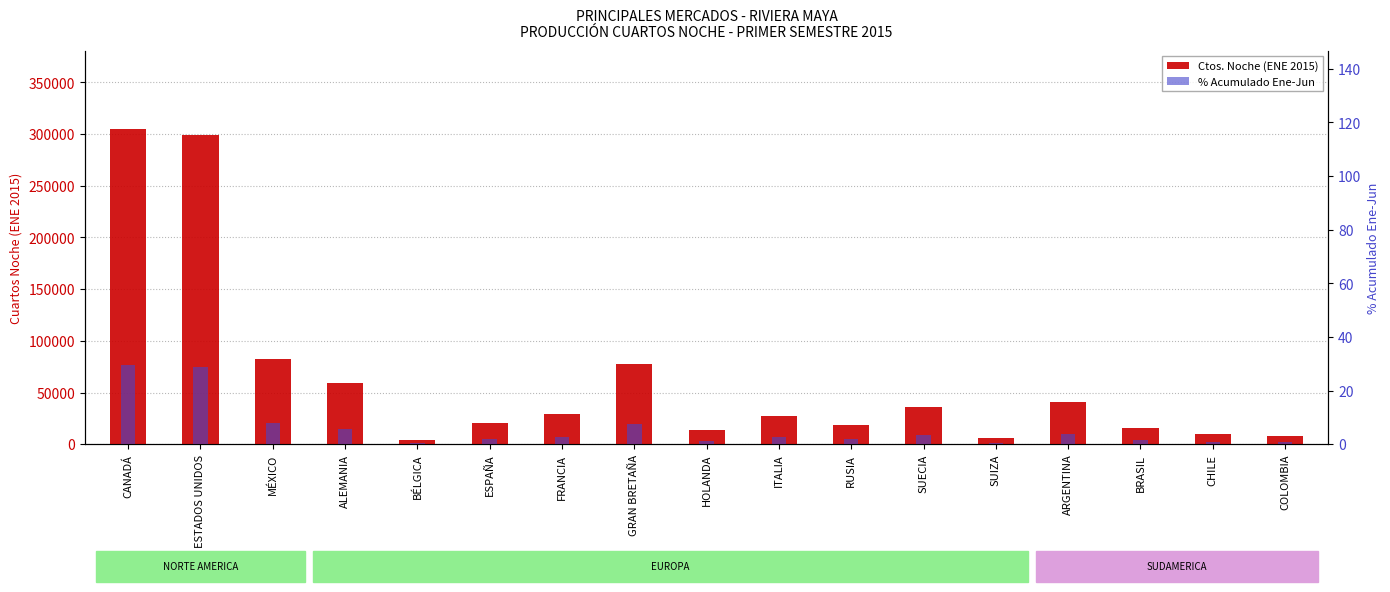

What are all the series names shown in the legend?

Ctos. Noche (ENE 2015), % Acumulado Ene-Jun